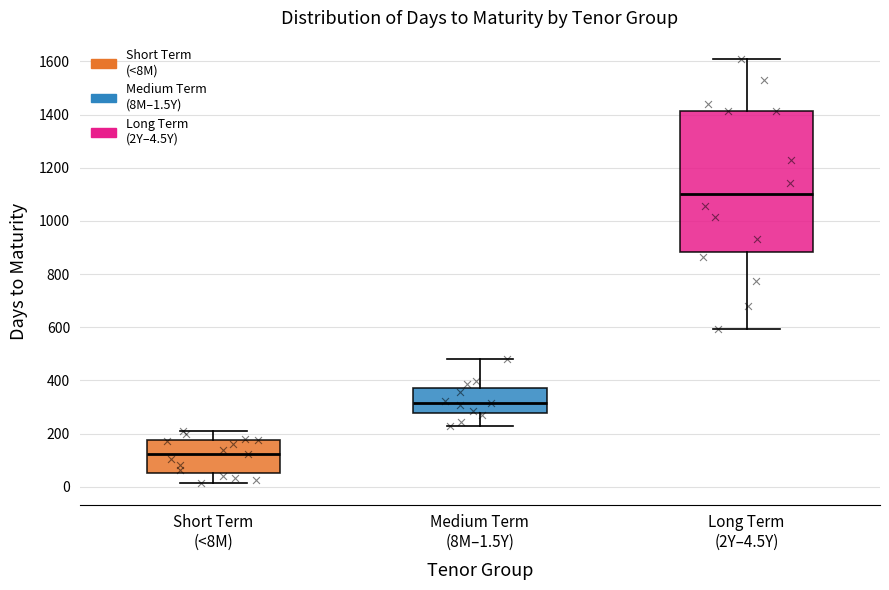

Reading left to right, read every box against the y-axis: the position of its median line, the range the box covers, and the ends of its whiskers. The values are not printed on the chart, so give them approximately, as read against the axis.

Short Term (<8M): median 120, box 60 to 180, whiskers 20 to 200
Medium Term (8M–1.5Y): median 320, box 280 to 380, whiskers 220 to 480
Long Term (2Y–4.5Y): median 1100, box 880 to 1420, whiskers 600 to 1600